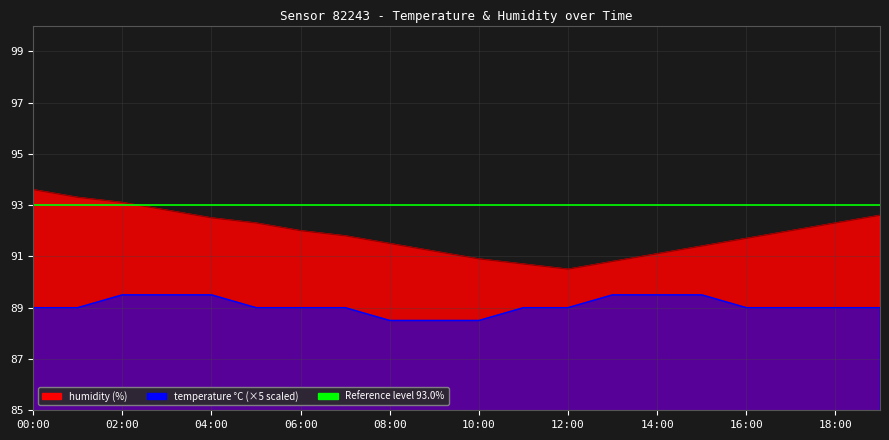

Between 11:00 and 08:00, which is larger?

08:00